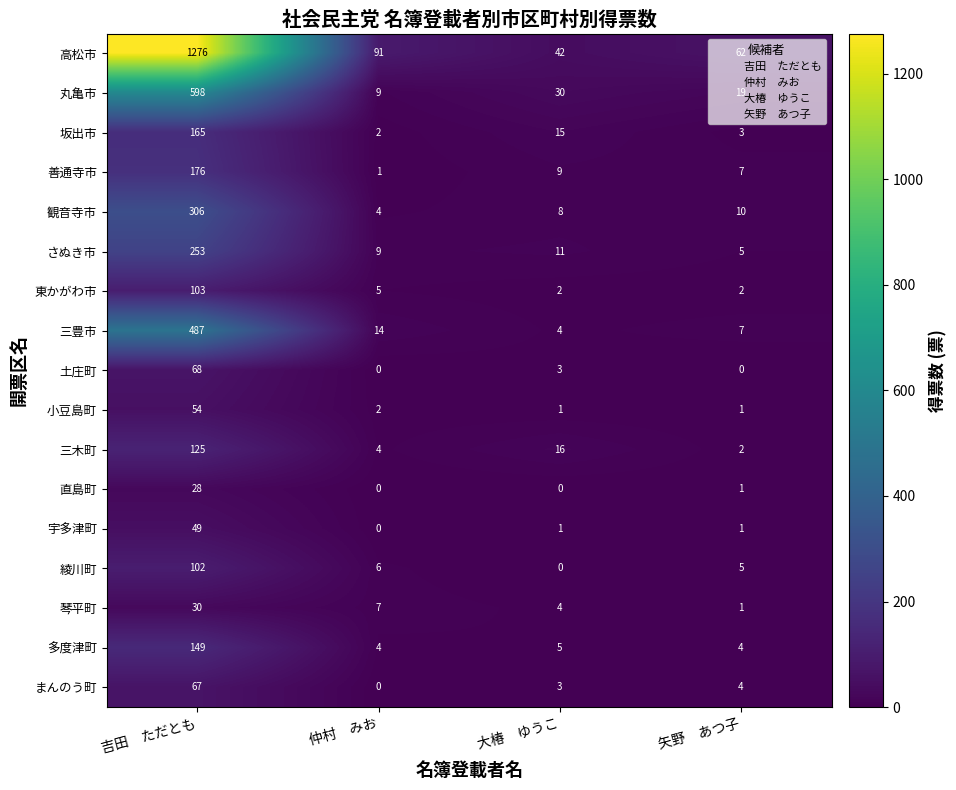

What is the sum of all 直島町 values?

29